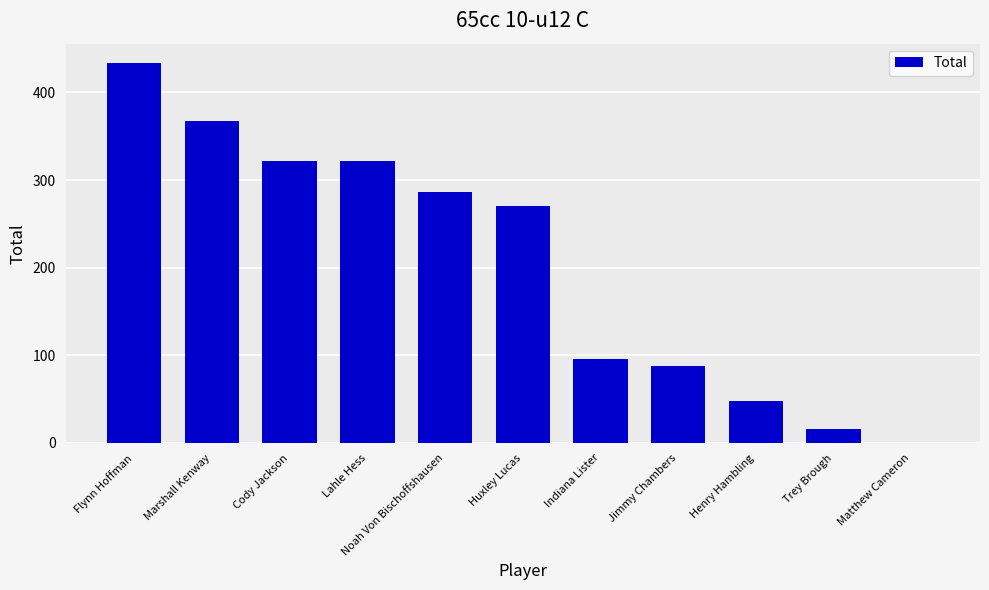

What value does the data have at Huxley Lucas?

271